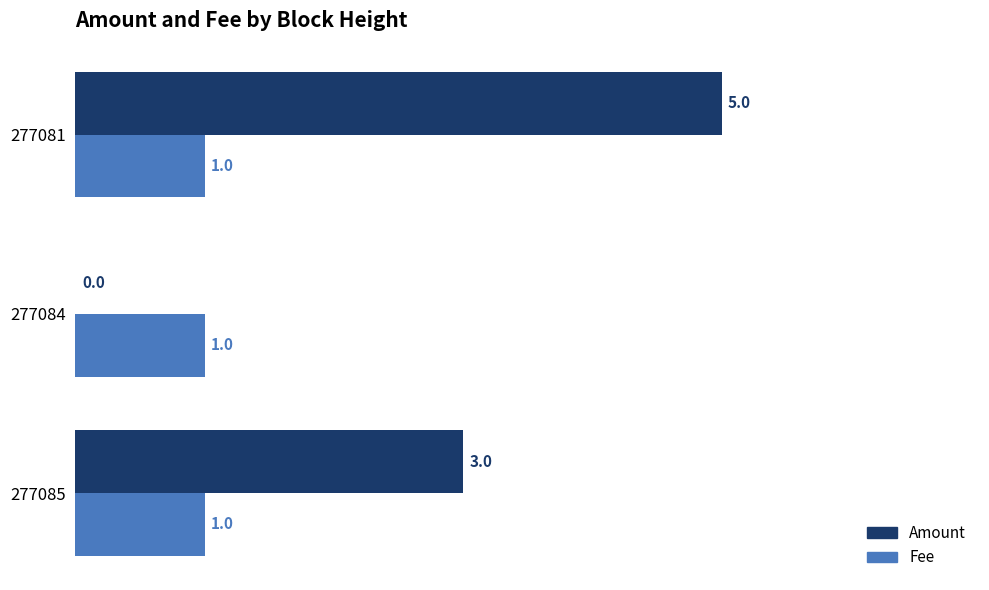

What value does the Amount series have at 277081?

5